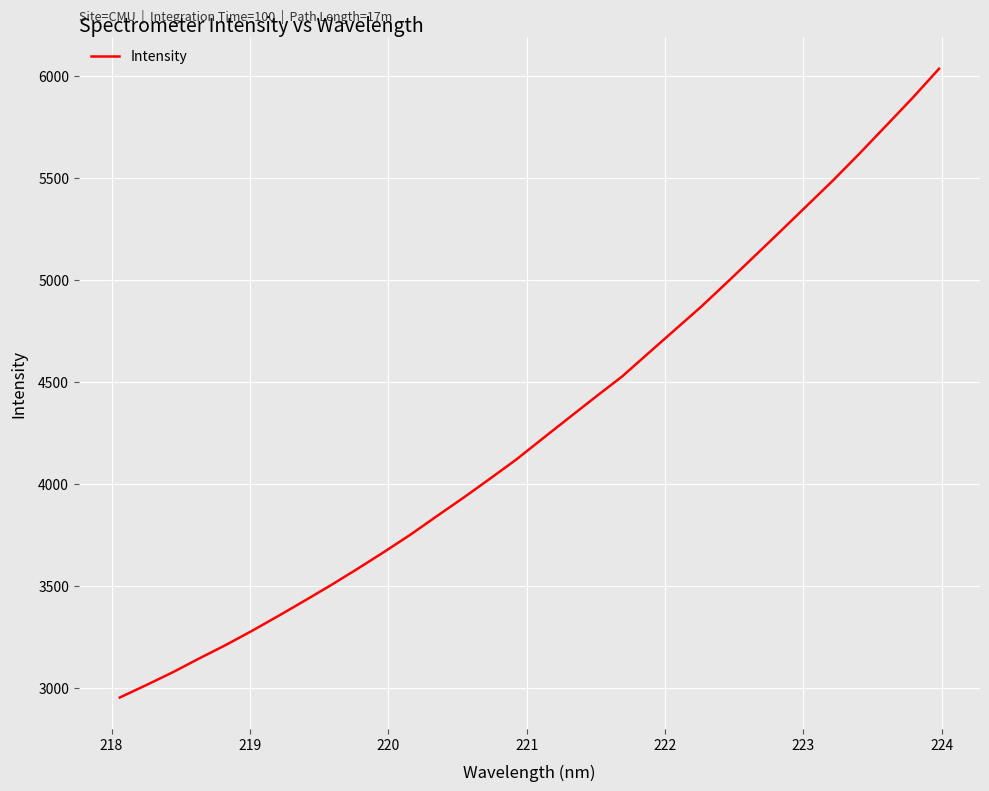

What is the difference between the maximum and minimum values?

3082.3